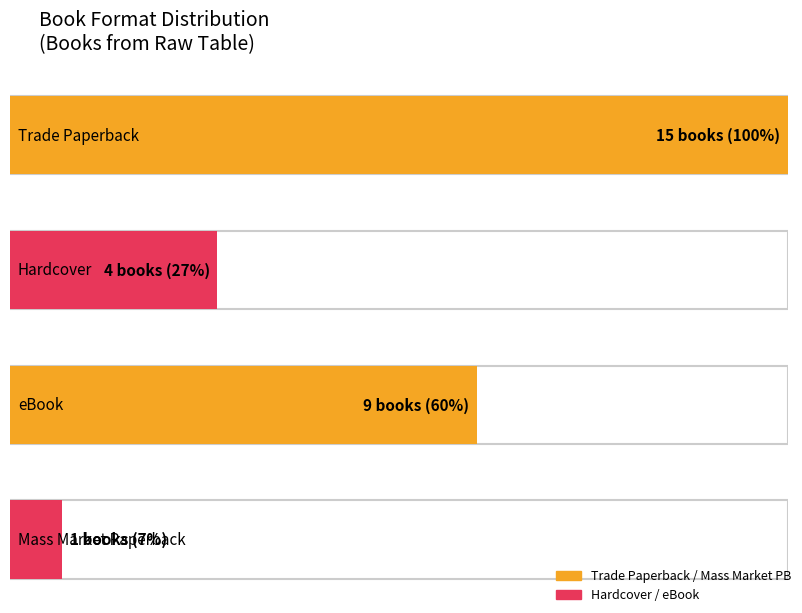

Reading left to right, list all the values displayed in this chart.

Trade Paperback: Count=15	Count=15
Hardcover: Count=4	Count=4
eBook: Count=9	Count=9
Mass Market Paperback: Count=1	Count=1